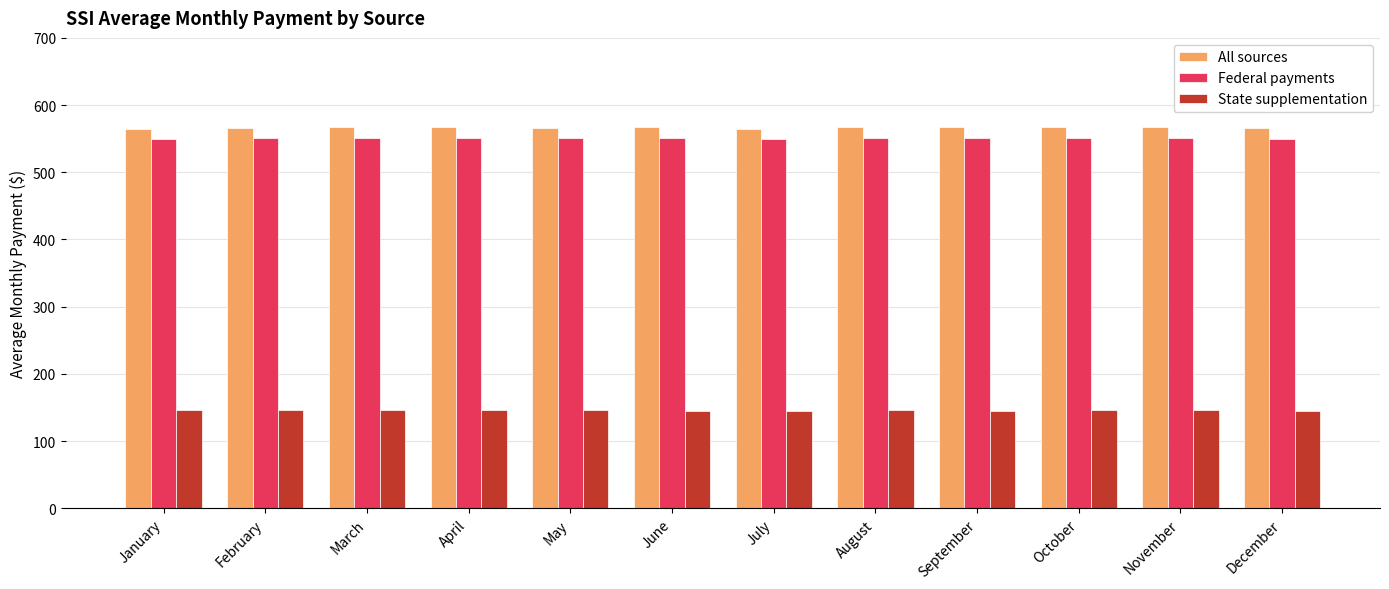

Rank the series by their maximum value, from lowest to highest.

State supplementation, Federal payments, All sources